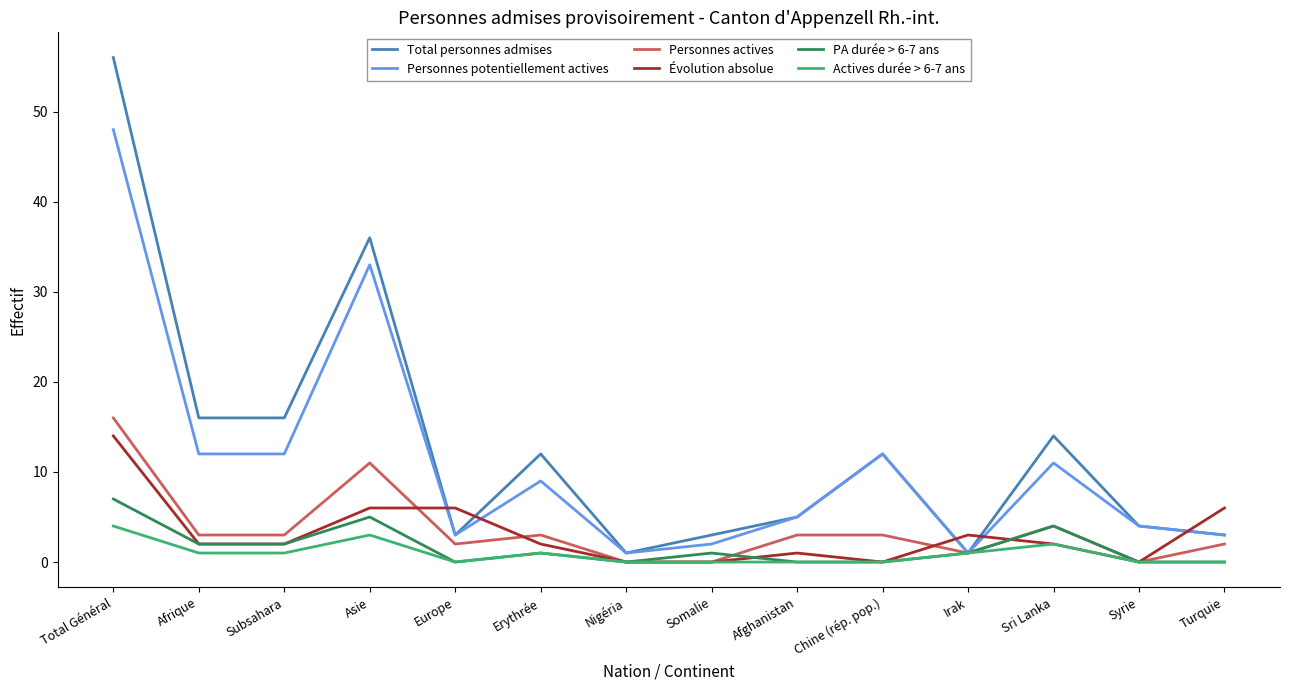

What is the sum of the Total personnes admises values at Asie and Afrique?

52